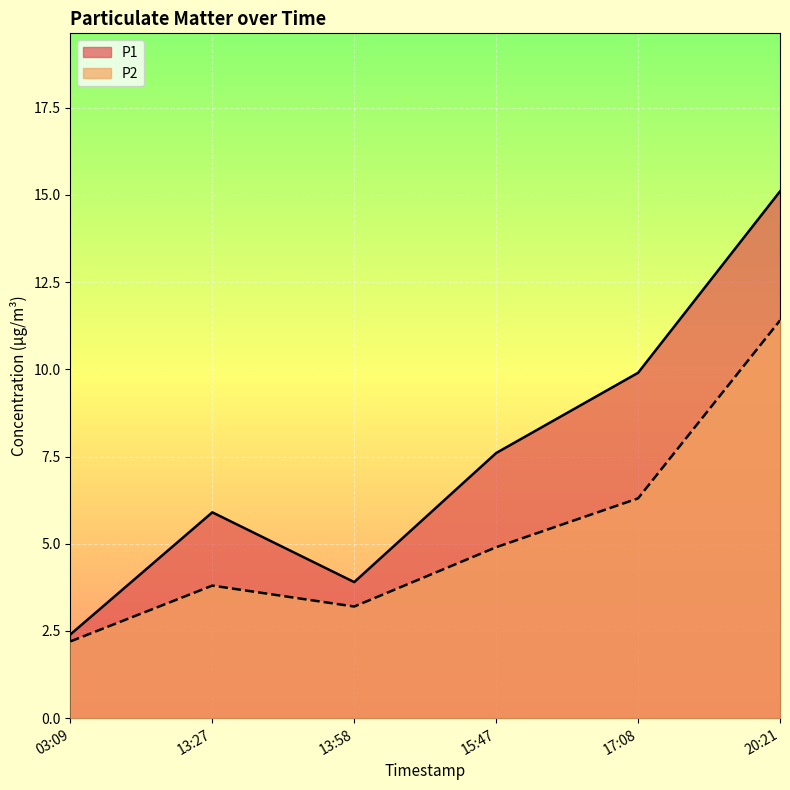

True or false: P2 and P1 intersect in this chart.

False